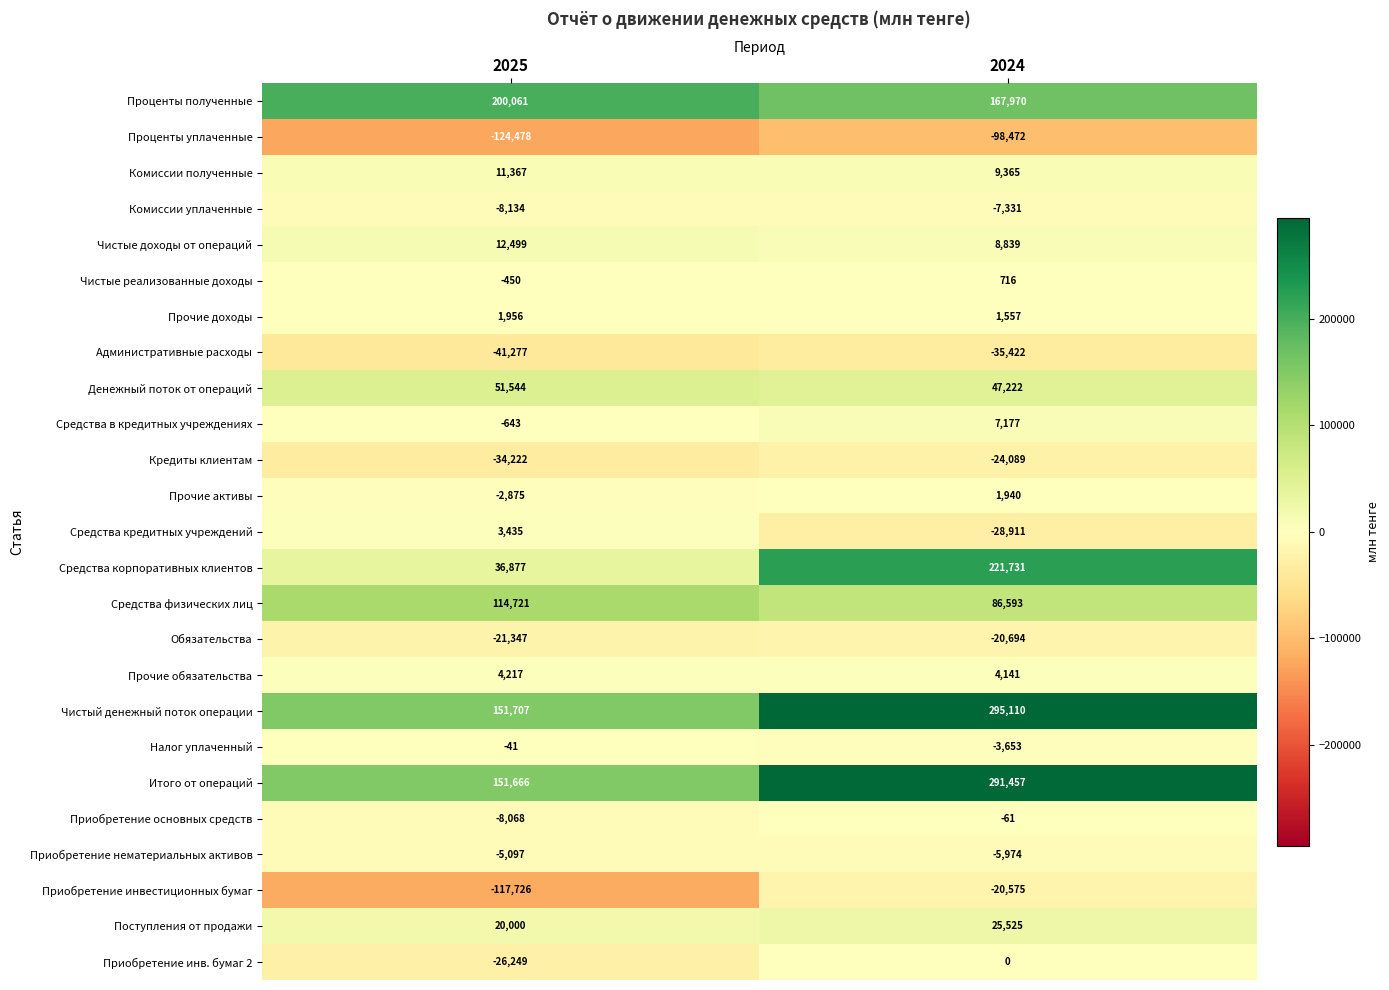

The value of Приобретение нематериальных активов at 2024 is -3139. True or false?

False